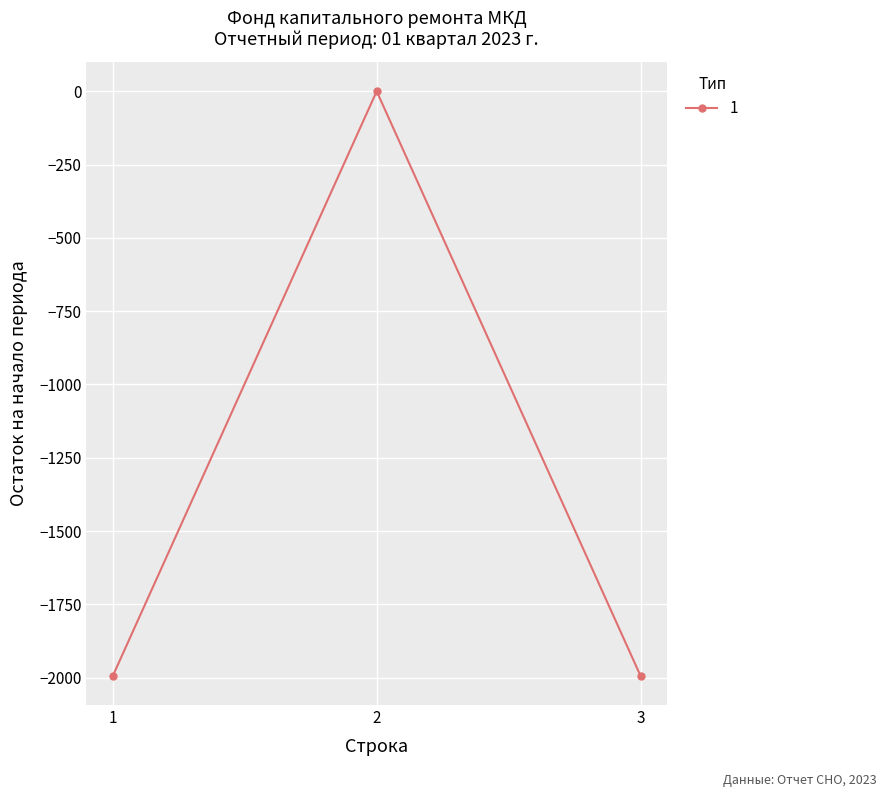

Reading left to right, what are all the values shown in this chart?

1=-1993.9	2=0.0	3=-1993.9